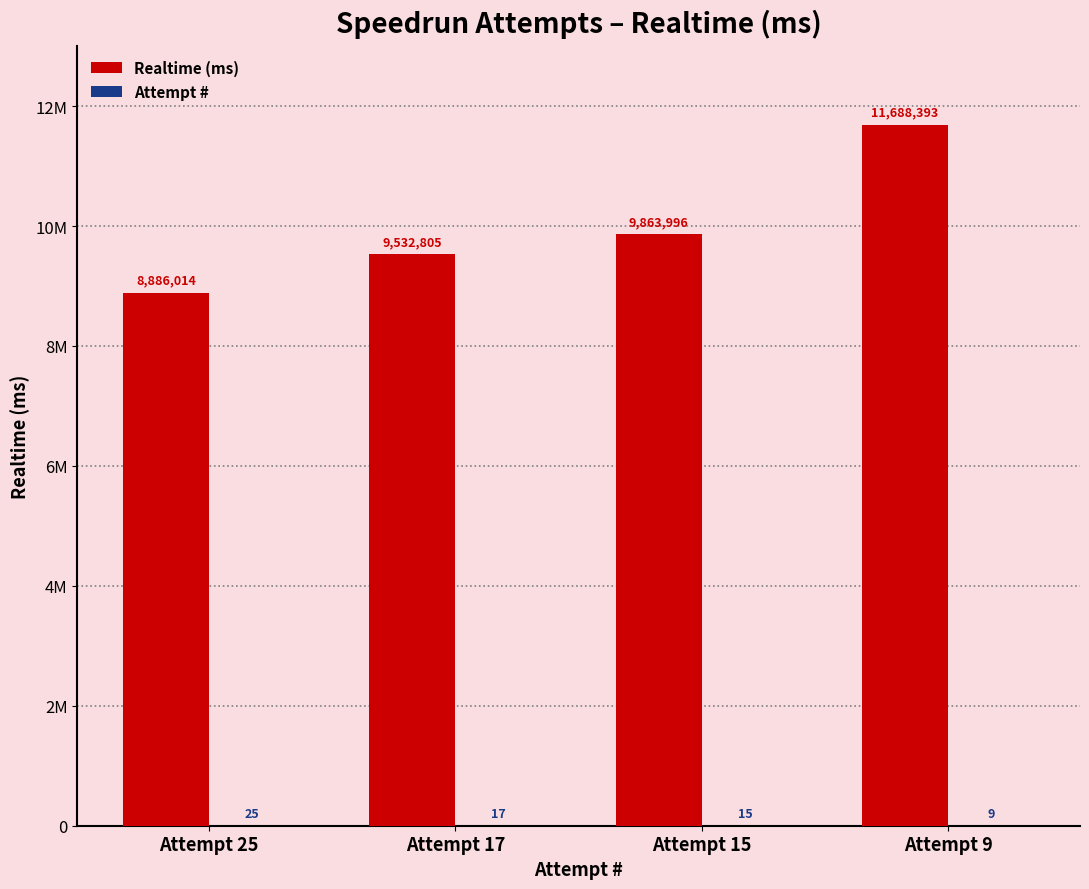

Is the value of Realtime (ms) at Attempt 25 greater than the value of Attempt # at Attempt 15?

Yes